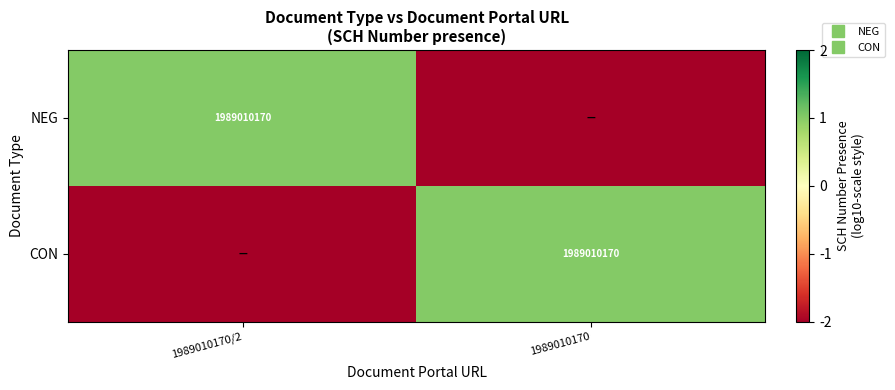

At which label does CON reach its peak?

1989010170